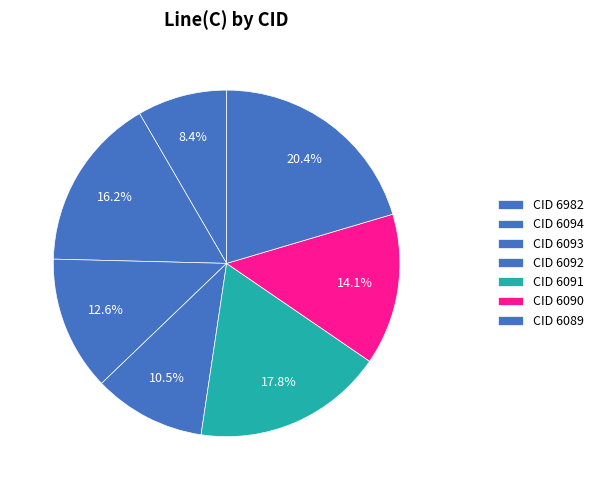

How many slices are in this pie chart?

7